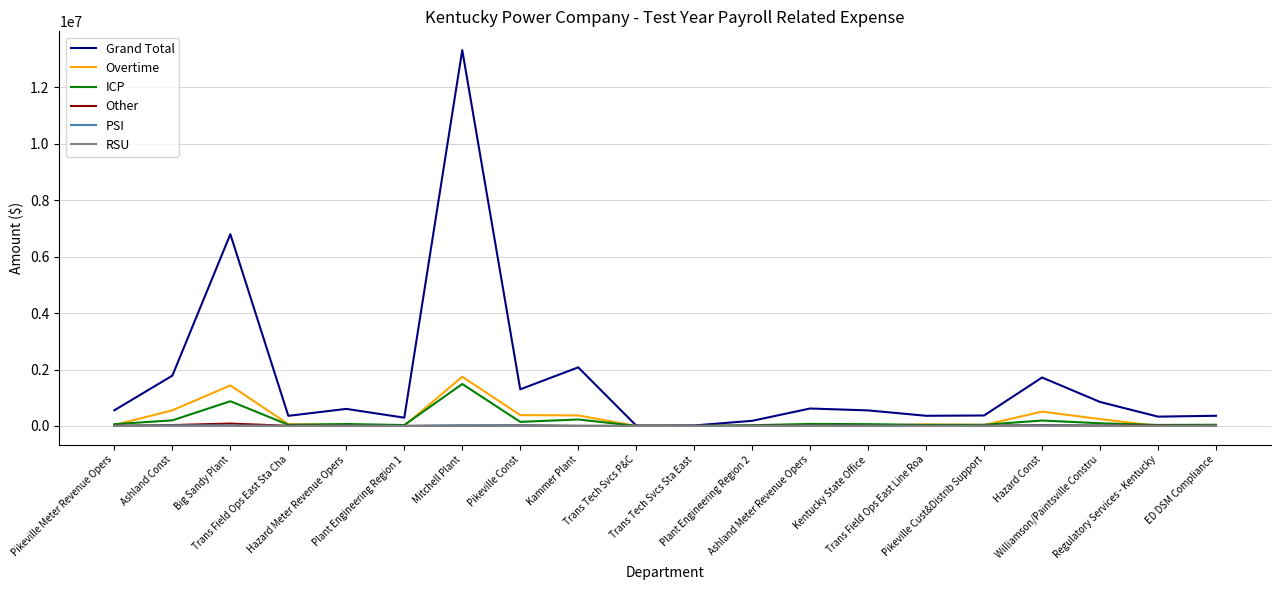

Which series has the largest range (max minus min)?

Grand Total